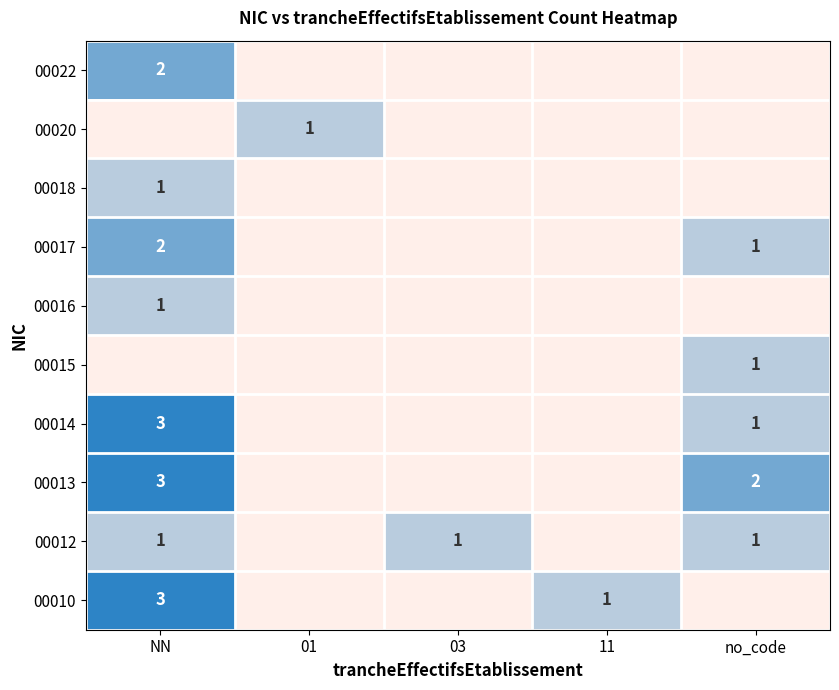

What is the total value across all series at 11?

1